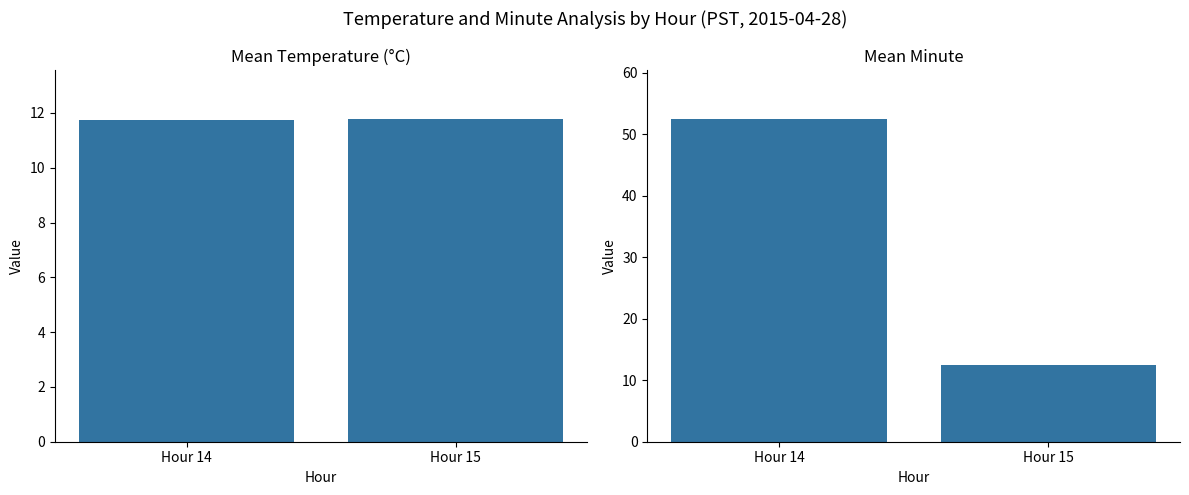

The Mean Minute series shows 52.5 at Hour 14. True or false?

True